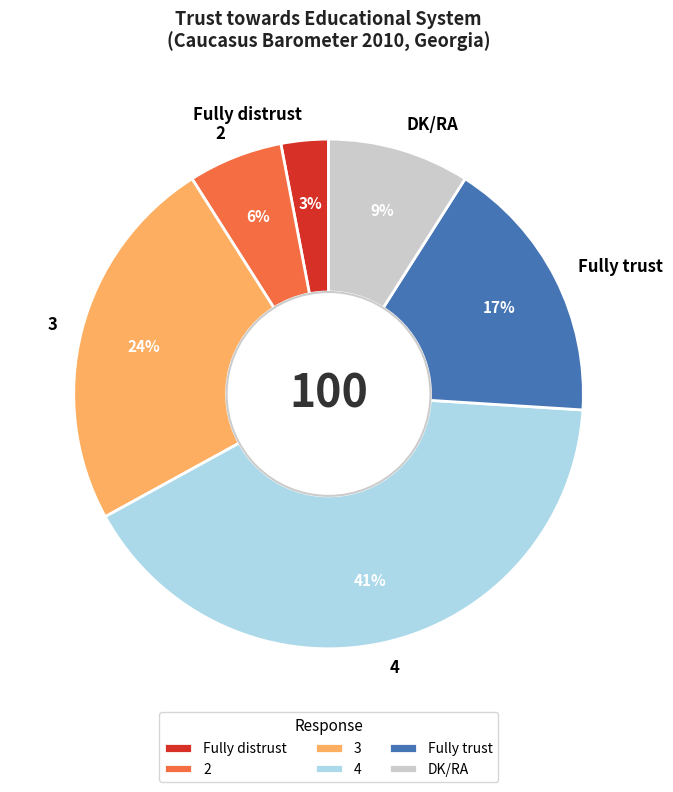

Do Fully trust and 2 together represent more than half of the pie?

No